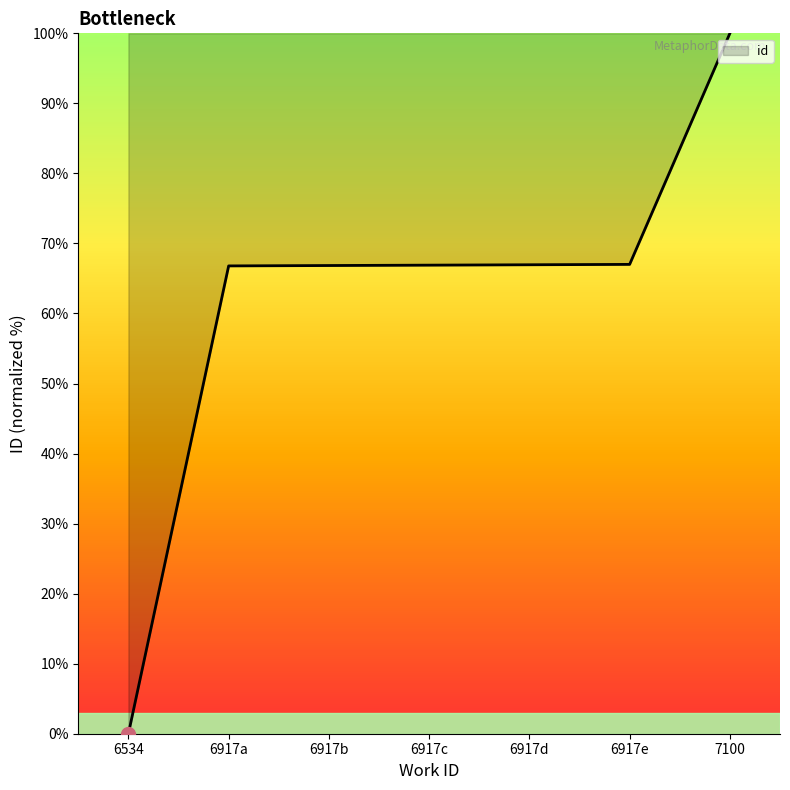

What value does the data have at 6917d?

67.0